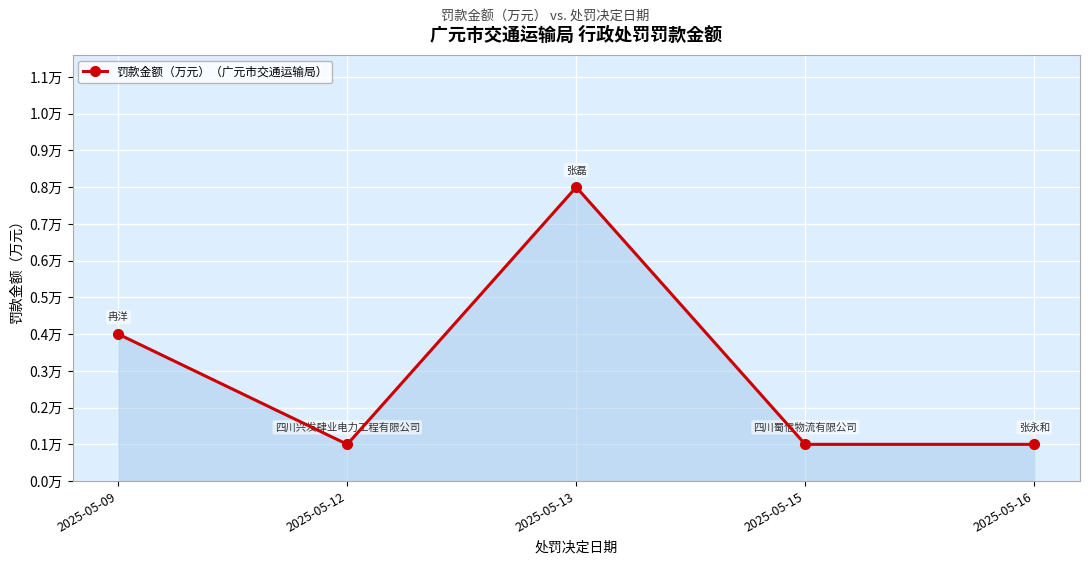

Does the chart have visible grid lines?

Yes